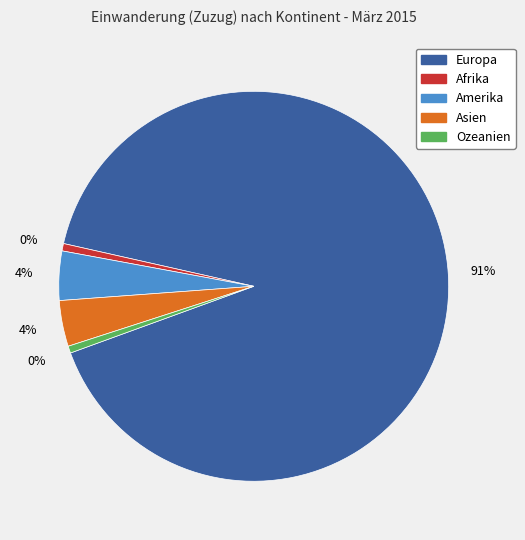

How many segments does this pie chart have?

5